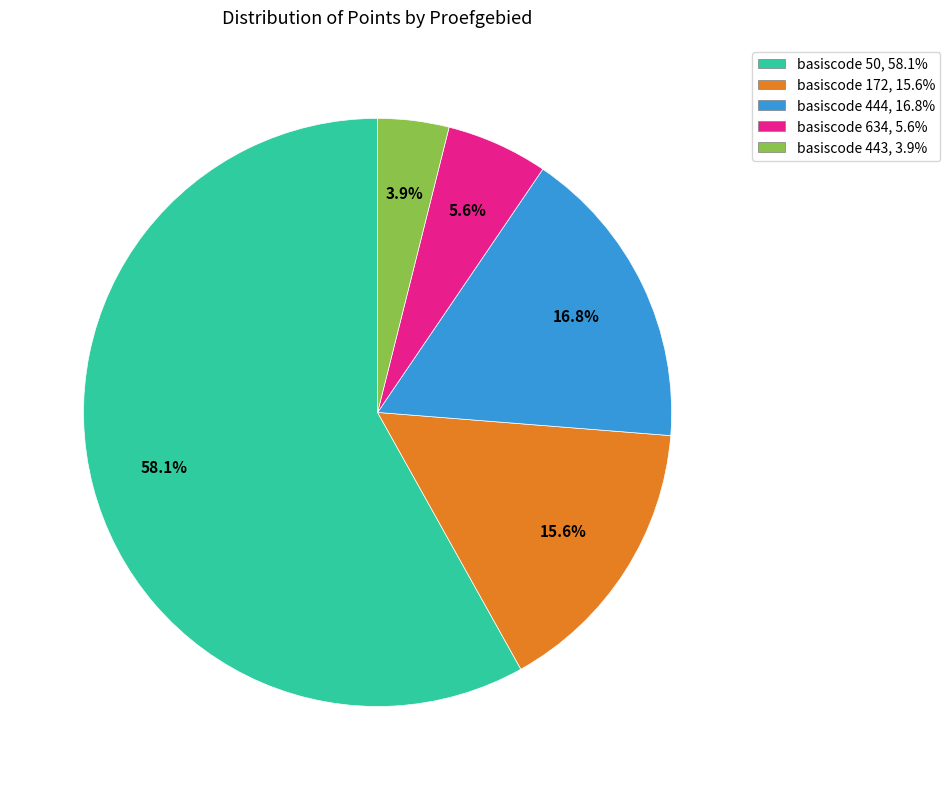

Is there a majority slice in this chart?

Yes